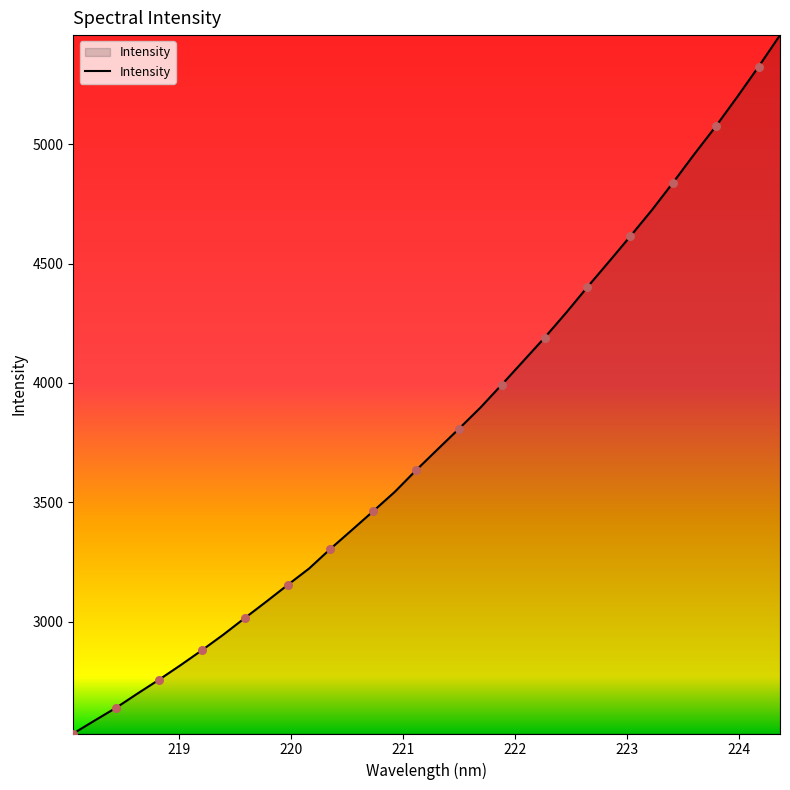

What is the minimum value shown in the chart?

2532.7